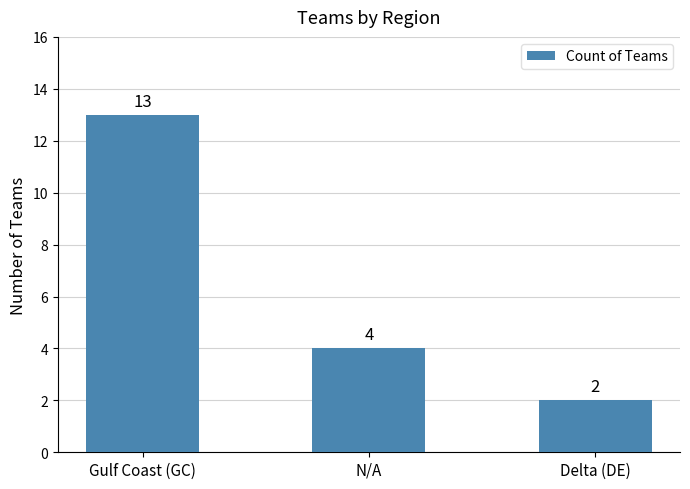

Does the chart contain any negative values?

No